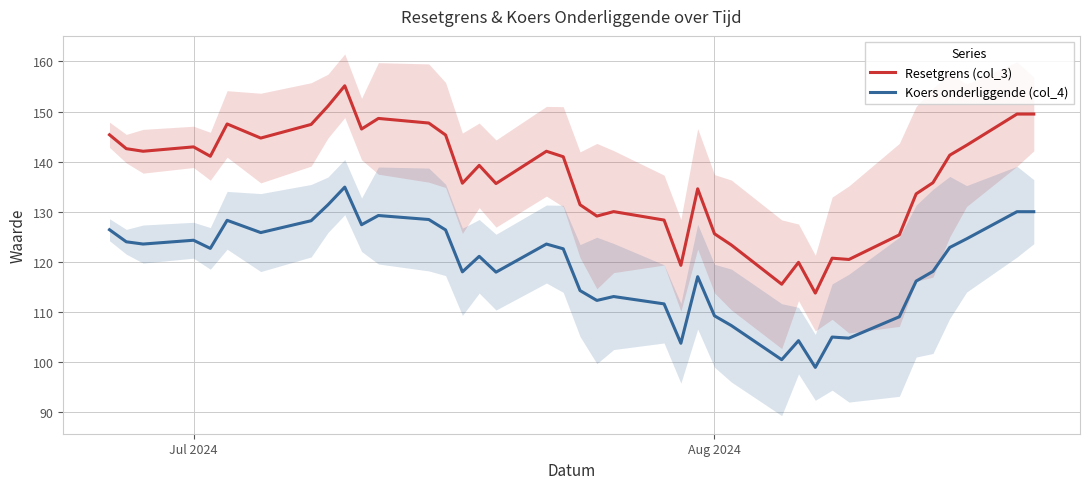

What is the lowest value of the Resetgrens (col_3) series?

113.7